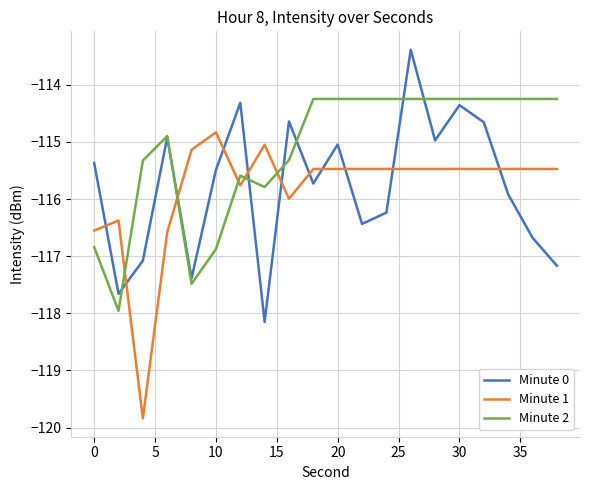

List the series in order of their peak value, lowest first.

Minute 1, Minute 2, Minute 0